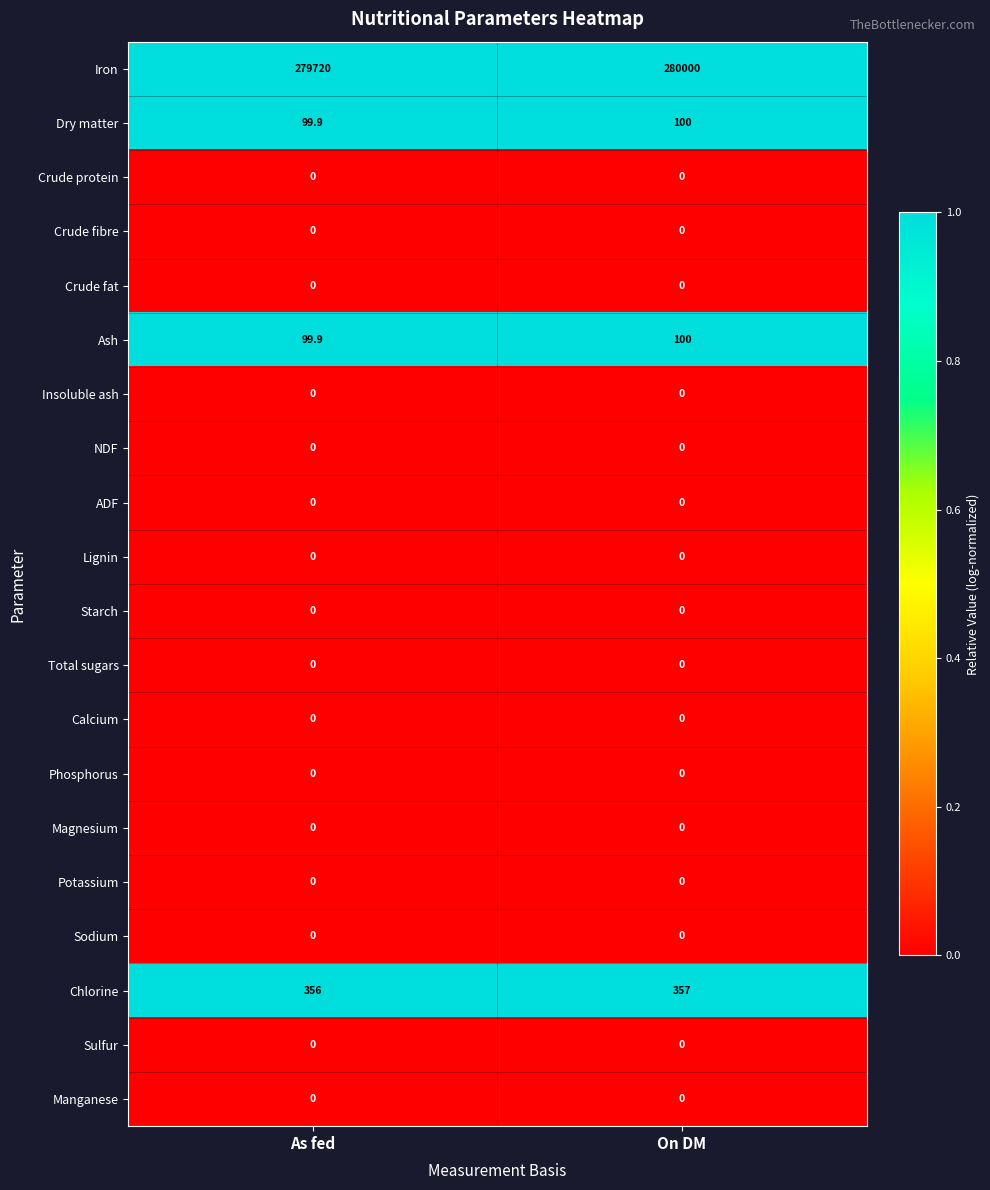

At how many categories does at least one series exceed 0?

2